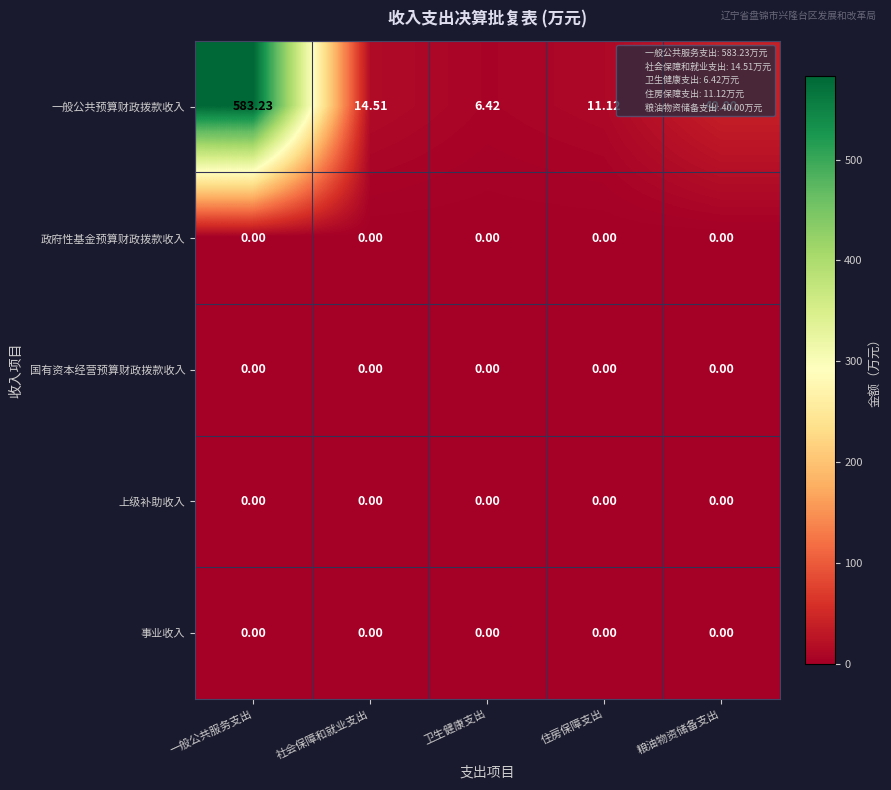

What is the difference between the highest and lowest values at 住房保障支出?

11.1